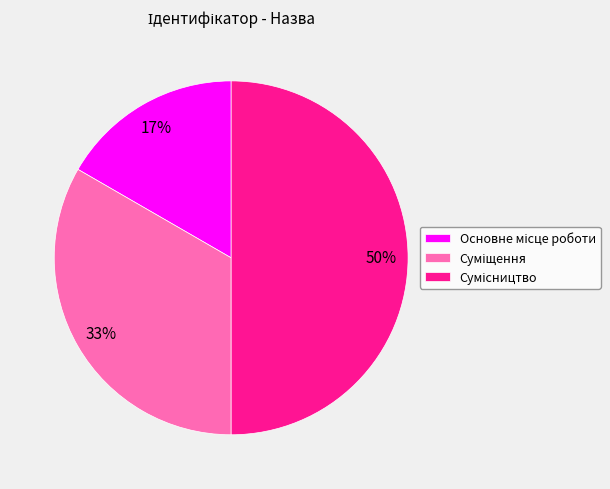

To the nearest percent, what is the average slice percentage?

33%